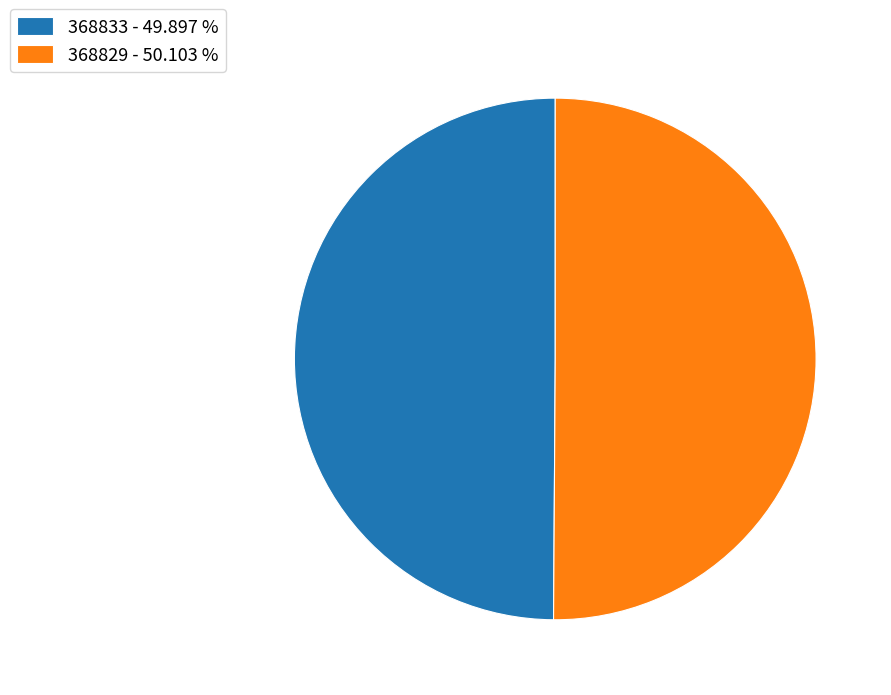

Approximately how many times larger is the value at 368833 - 49.897 % compared to 368829 - 50.103 %?

1.0